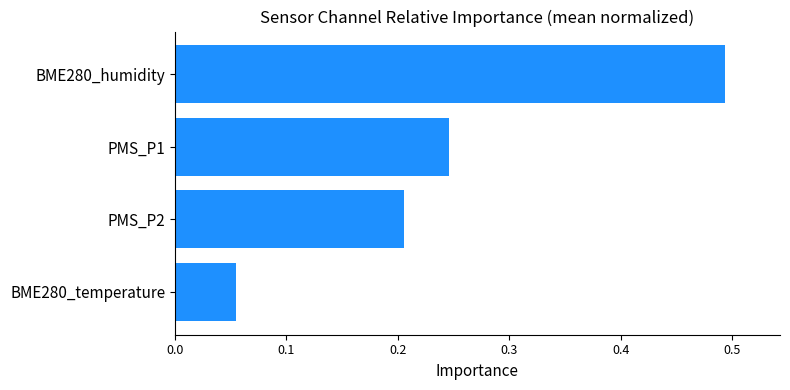

Count the values in the range 0 to 1.

4